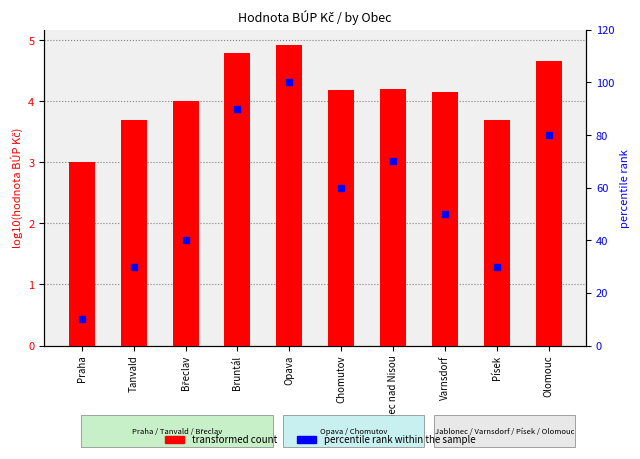

Which series has the widest spread of Y values?

percentile rank within the sample